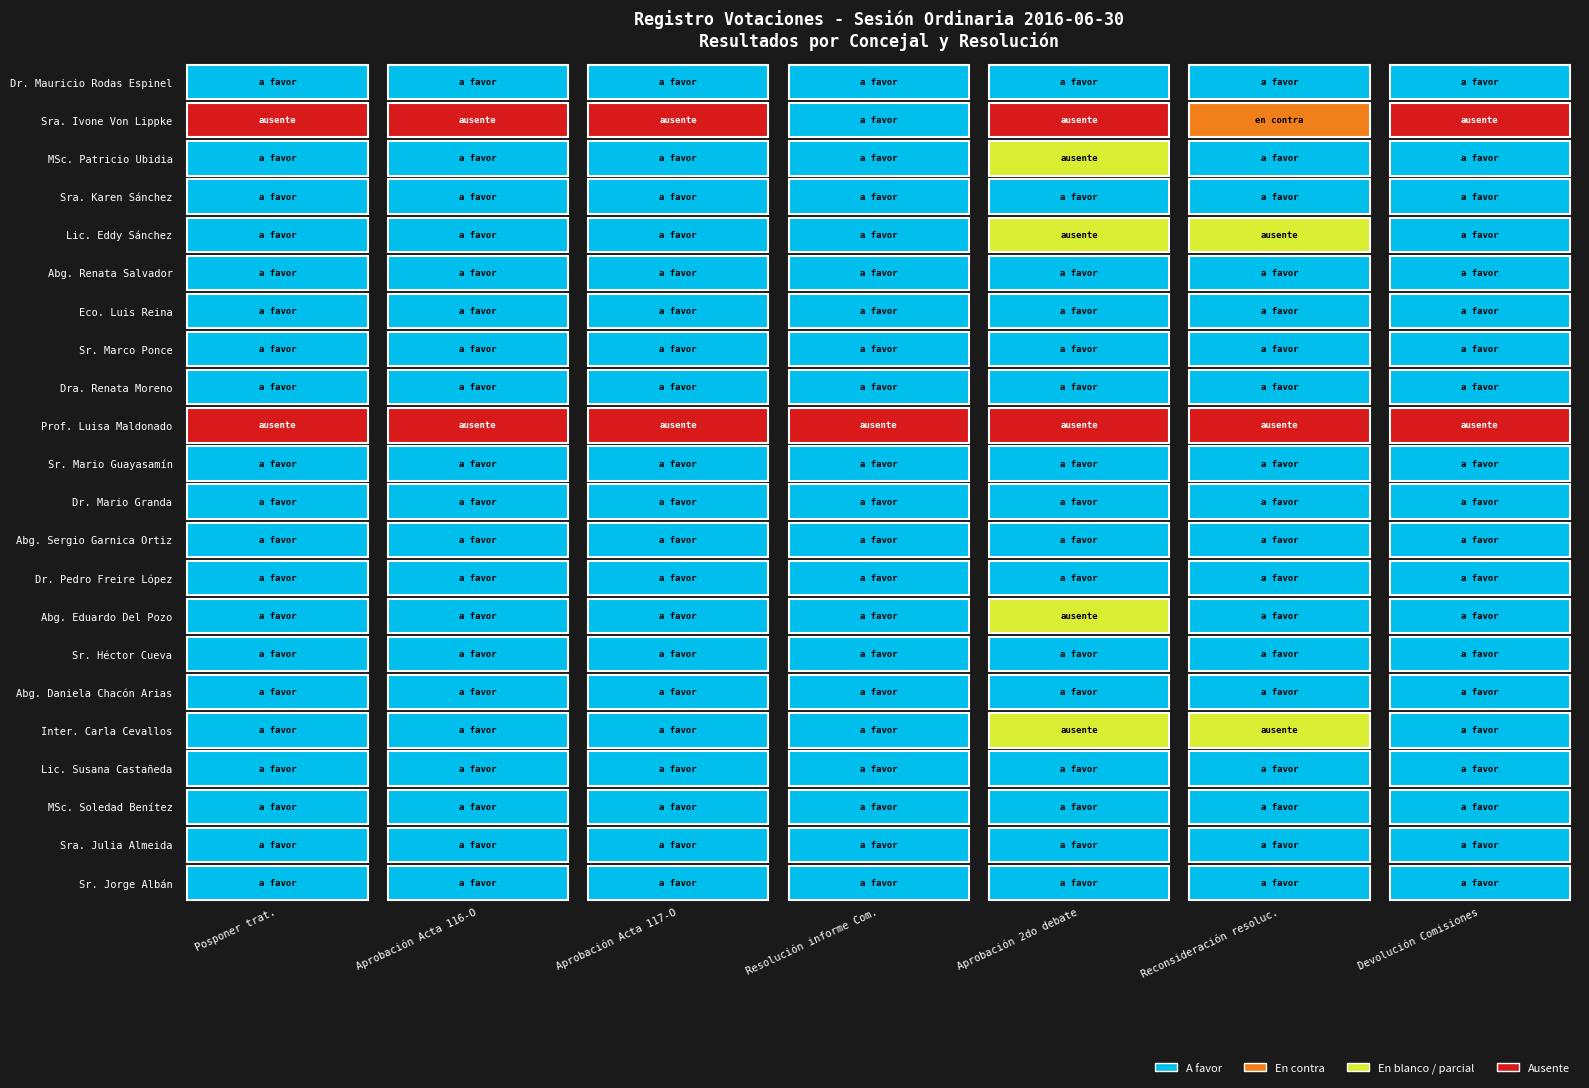

The value of Abg. Renata Salvador at Inter. Carla Cevallos is 1. True or false?

False